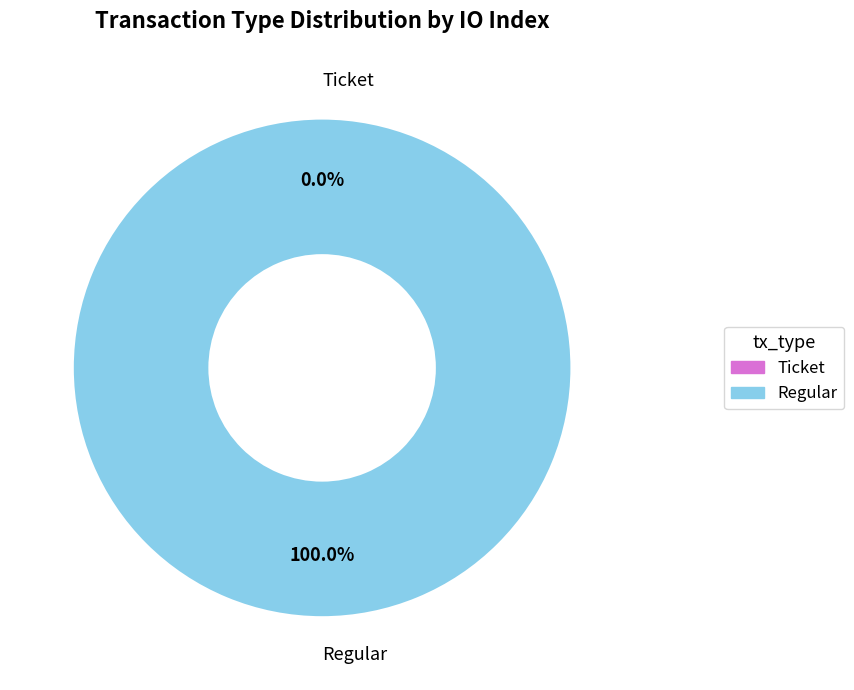

Combined, what portion of the pie is Ticket and Regular?

100.0%